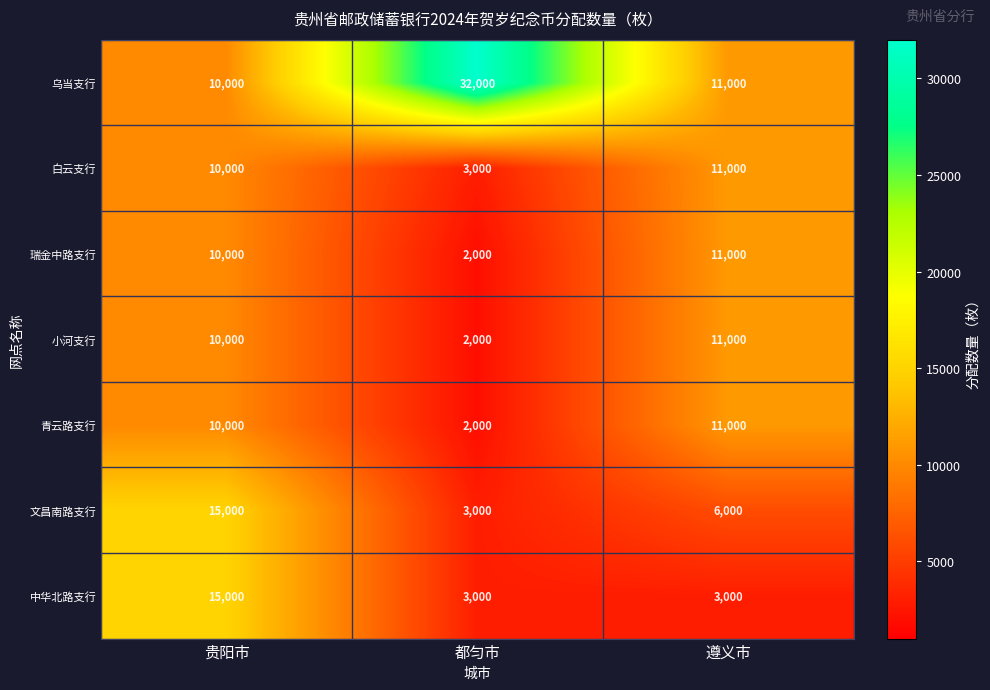

At which category is the sum across all series the highest?

贵阳市